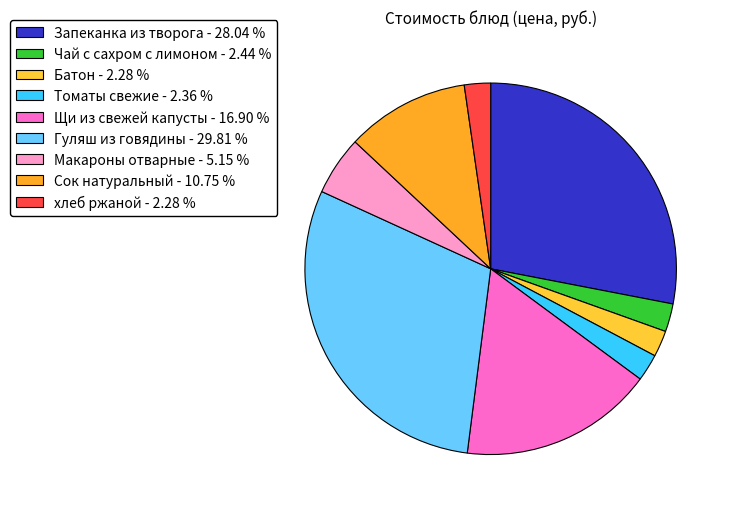

Is the sum of Сок натуральный and Макароны отварные greater than half?

No